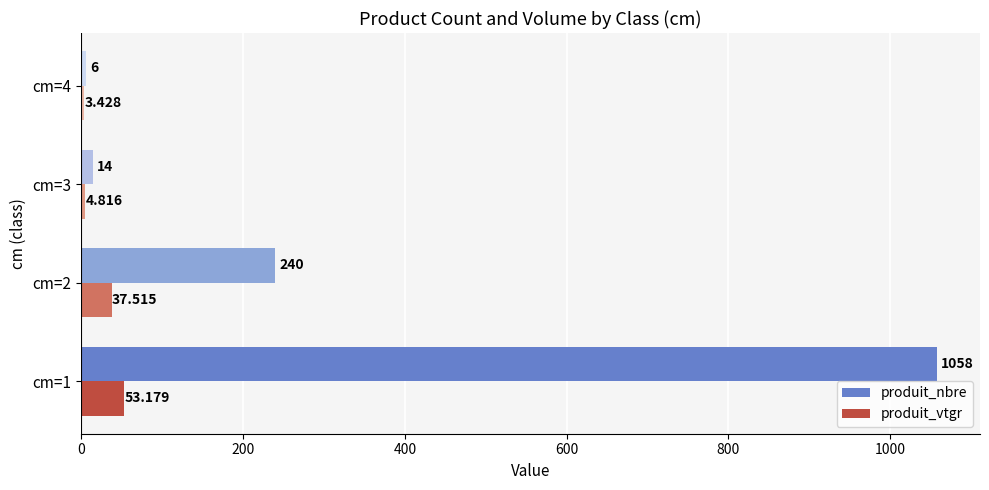

Which series has the largest total across all categories?

produit_nbre